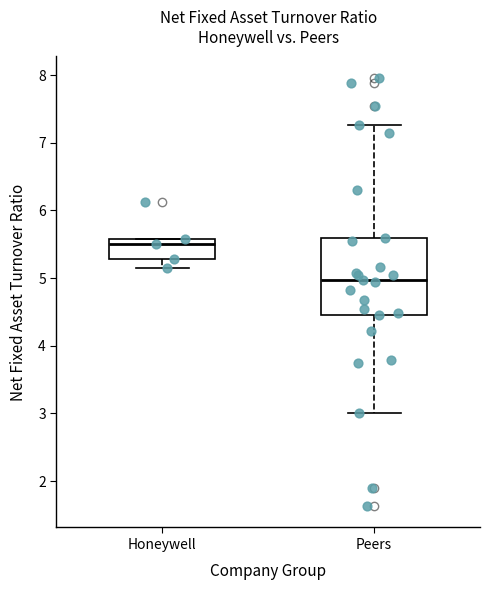

Where is the lower edge of the box for Peers on the y-axis? The values are not printed on the chart, so give them approximately, as read against the axis.

4.5